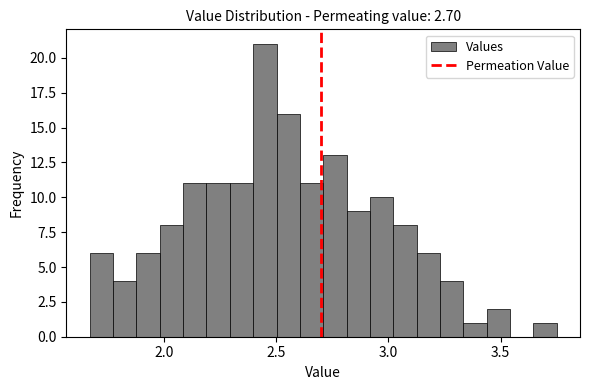

Around what value on the x-axis is the tallest bar? Give the approximate position of its centre, as read against the axis.

2.45